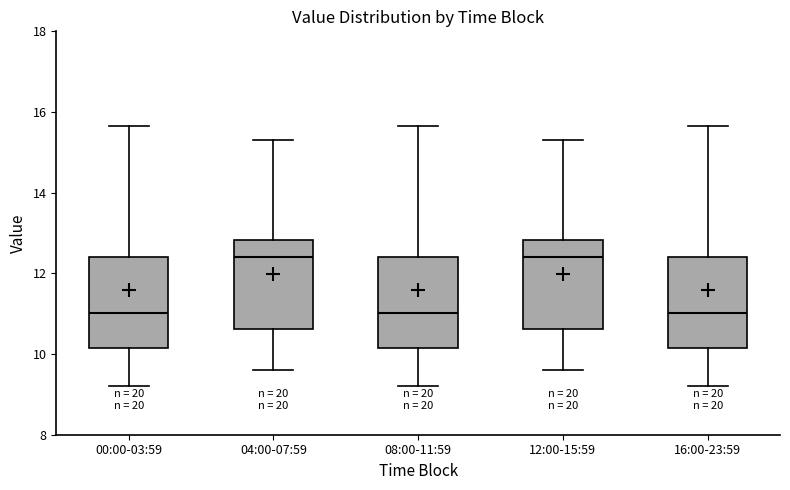

Reading left to right, read every box against the y-axis: the position of its median line, the range the box covers, and the ends of its whiskers. The values are not printed on the chart, so give them approximately, as read against the axis.

00:00-03:59: median 11.0, box 10.2 to 12.4, whiskers 9.2 to 15.6
04:00-07:59: median 12.4, box 10.6 to 12.8, whiskers 9.6 to 15.4
08:00-11:59: median 11.0, box 10.2 to 12.4, whiskers 9.2 to 15.6
12:00-15:59: median 12.4, box 10.6 to 12.8, whiskers 9.6 to 15.4
16:00-23:59: median 11.0, box 10.2 to 12.4, whiskers 9.2 to 15.6